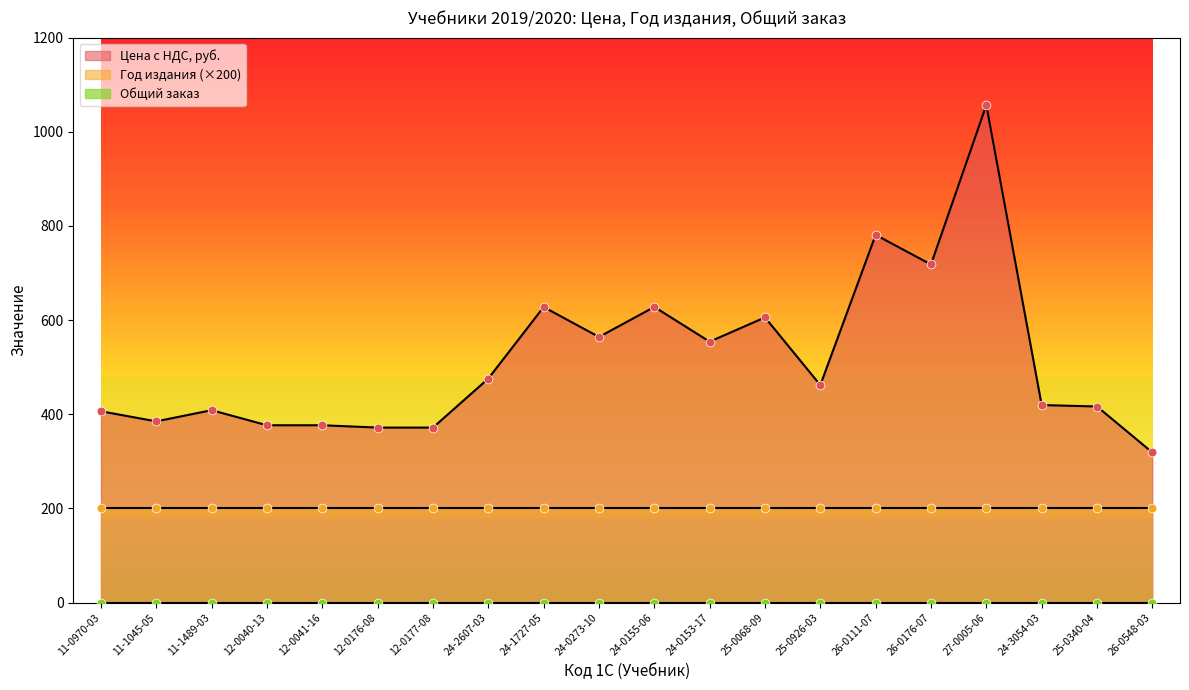

What are all the series names shown in the legend?

Цена с НДС, руб., Год издания, Общий заказ